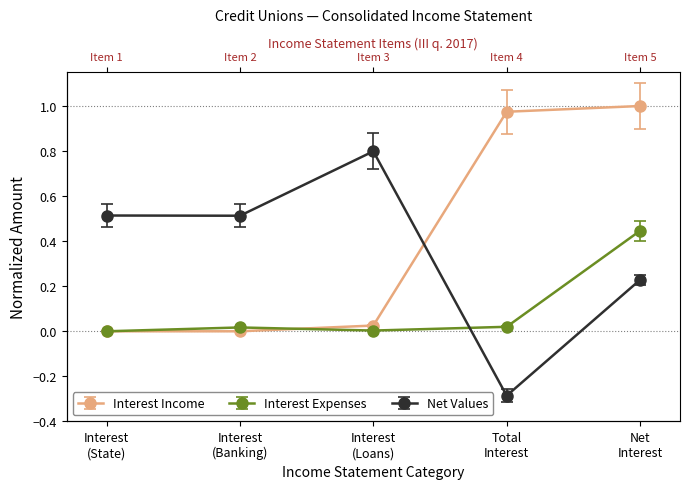

What is the difference between the highest and lowest values at Total Interest?

1.2